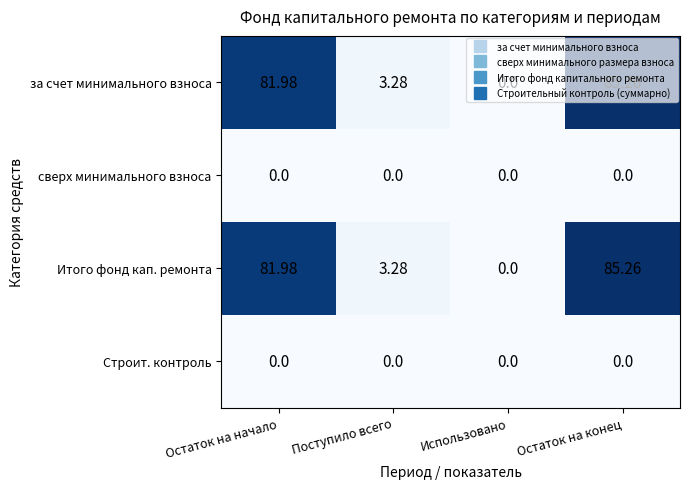

How many values in the Итого фонд кап. ремонта series exceed 81?

2